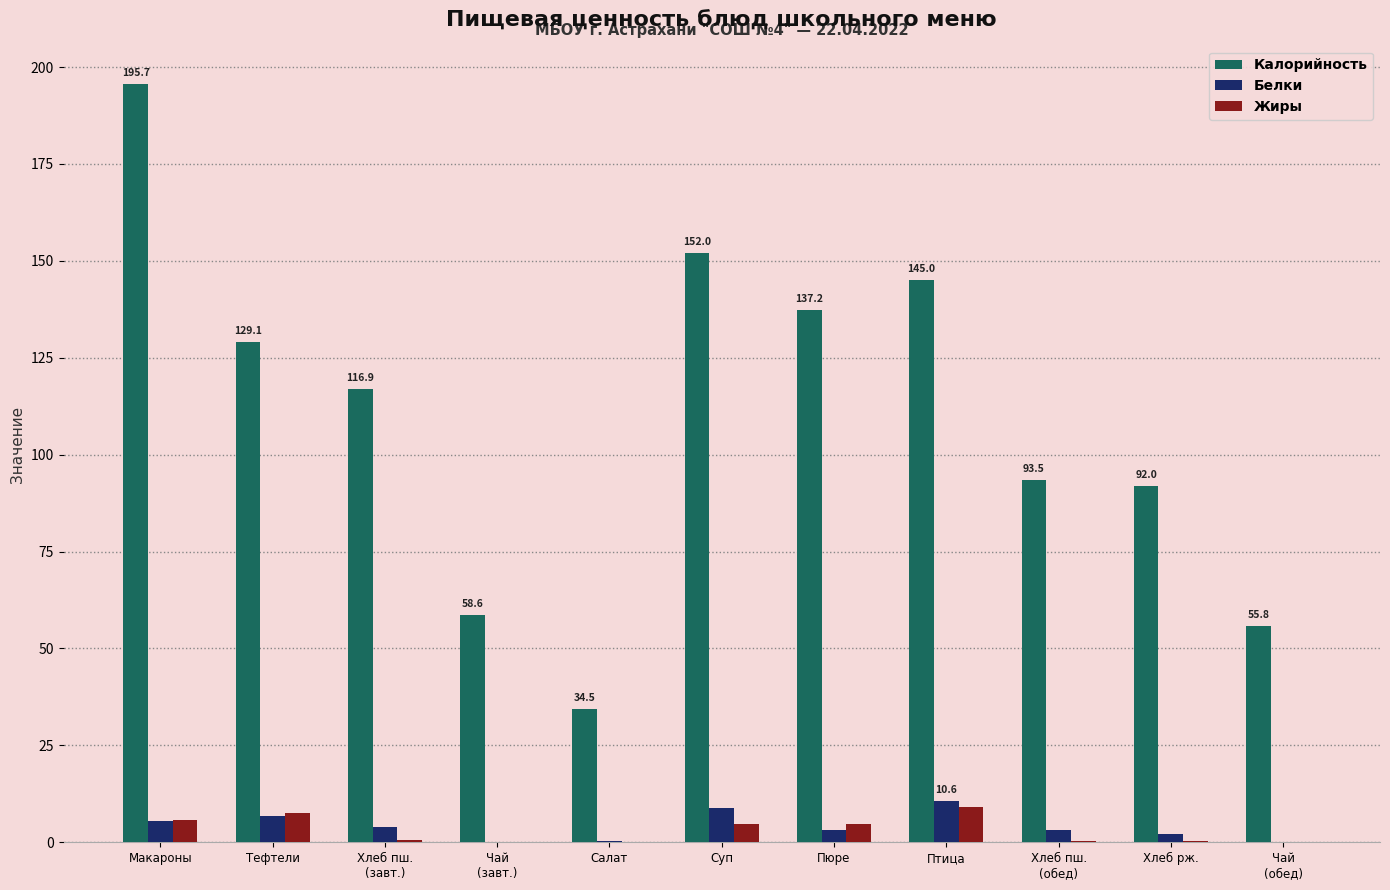

What value does the Белки series have at Птица?

10.6